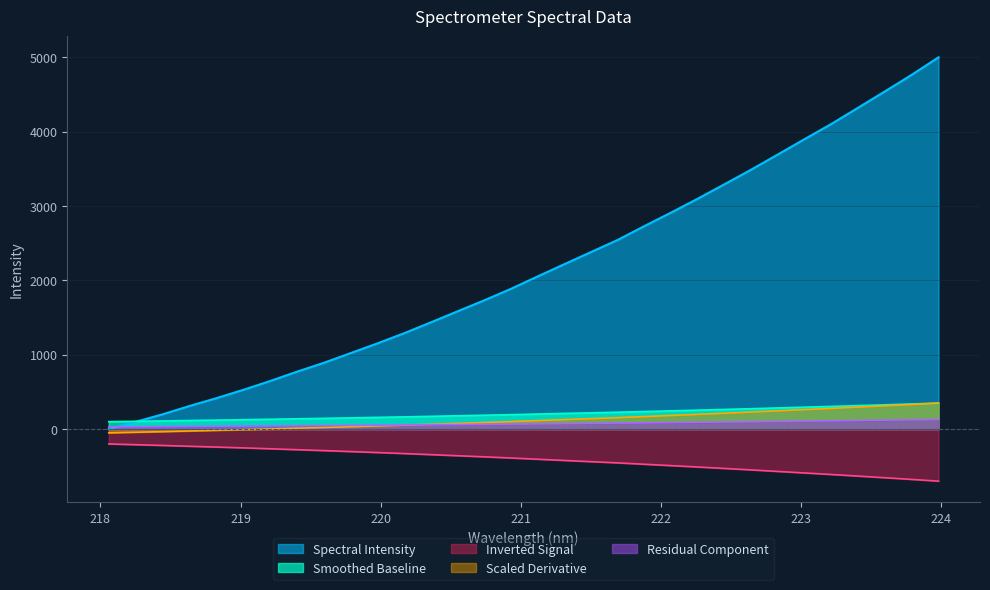

What is the difference between the second highest and minimum values?

4765.6